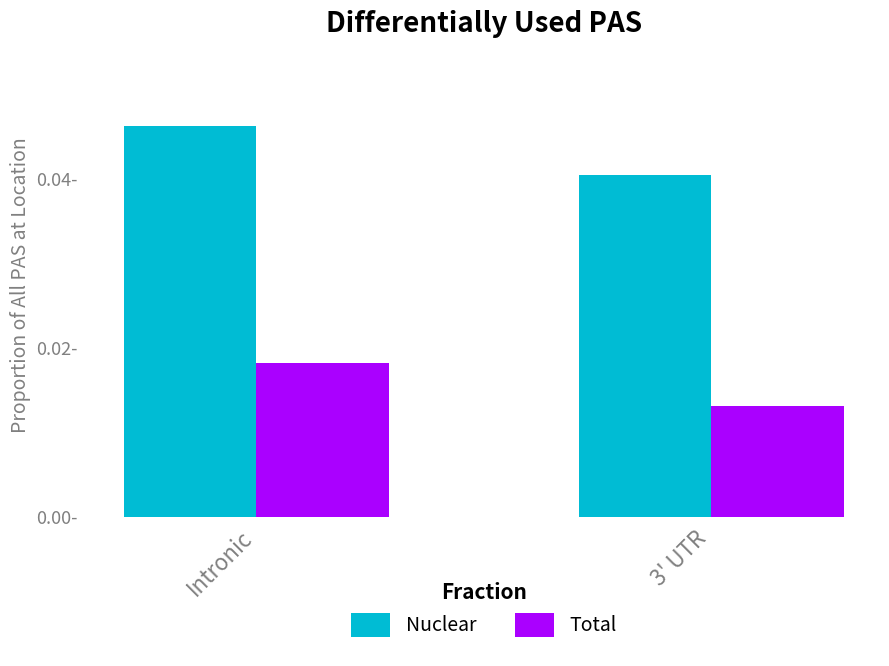

The Total series shows 0.0 at Intronic. True or false?

True